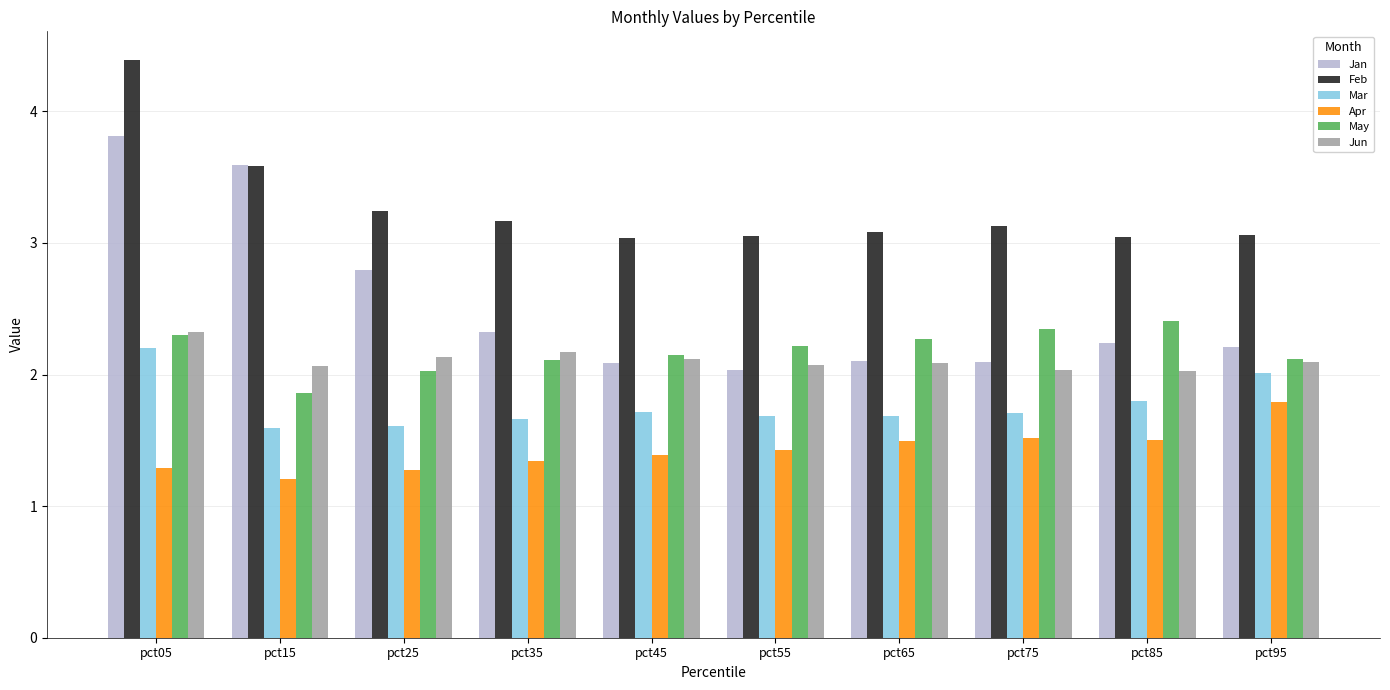

Between pct05 and pct95, which series saw the biggest shift?

Jan